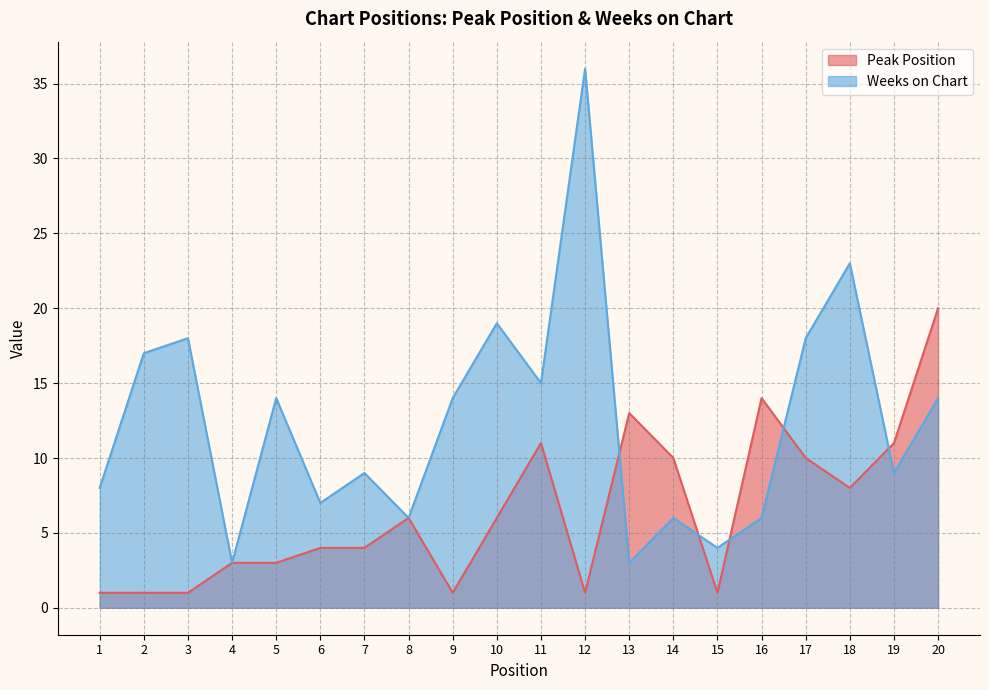

In Peak Position, how many points are lower than both neighbors (excluding endpoints)?

4